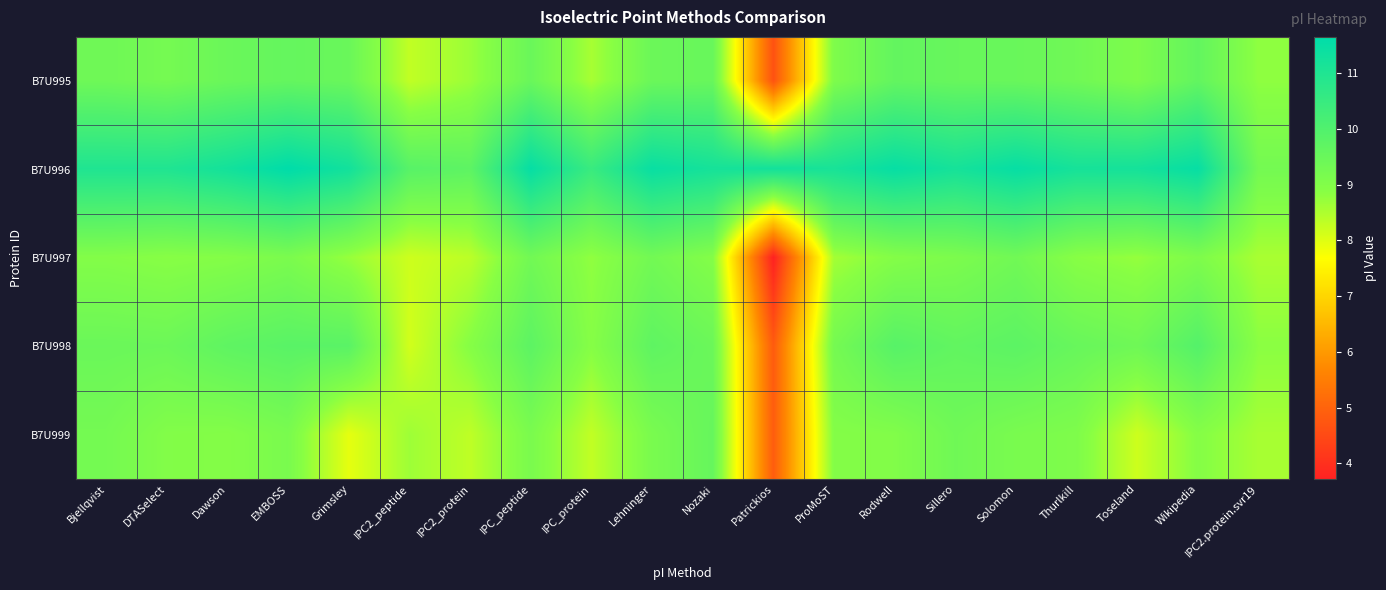

At how many categories does at least one series exceed 9?

20